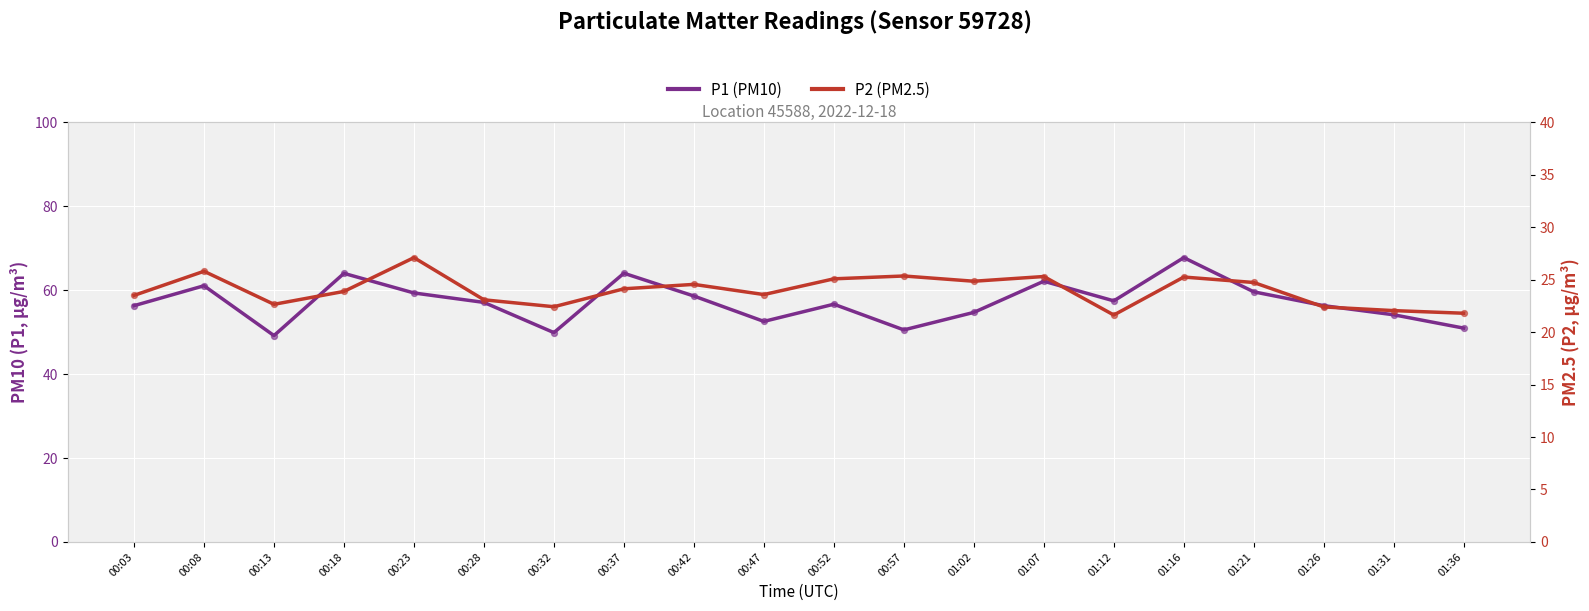

Which series has the largest total across all categories?

P1 (PM10)